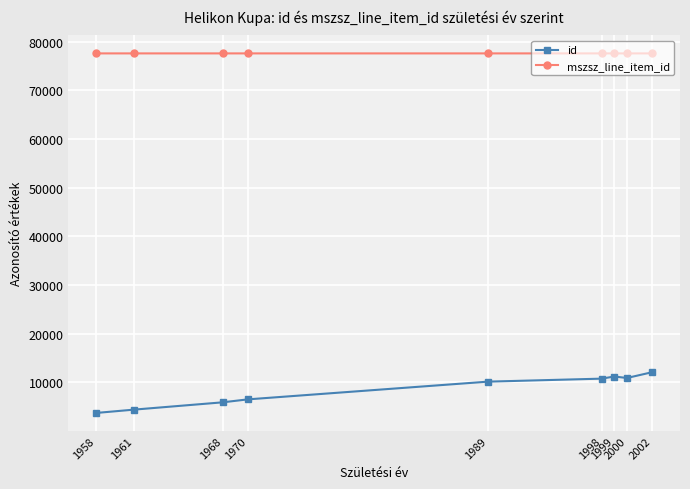

What is the value of the mszsz_line_item_id point at the 2nd from the left?

77589